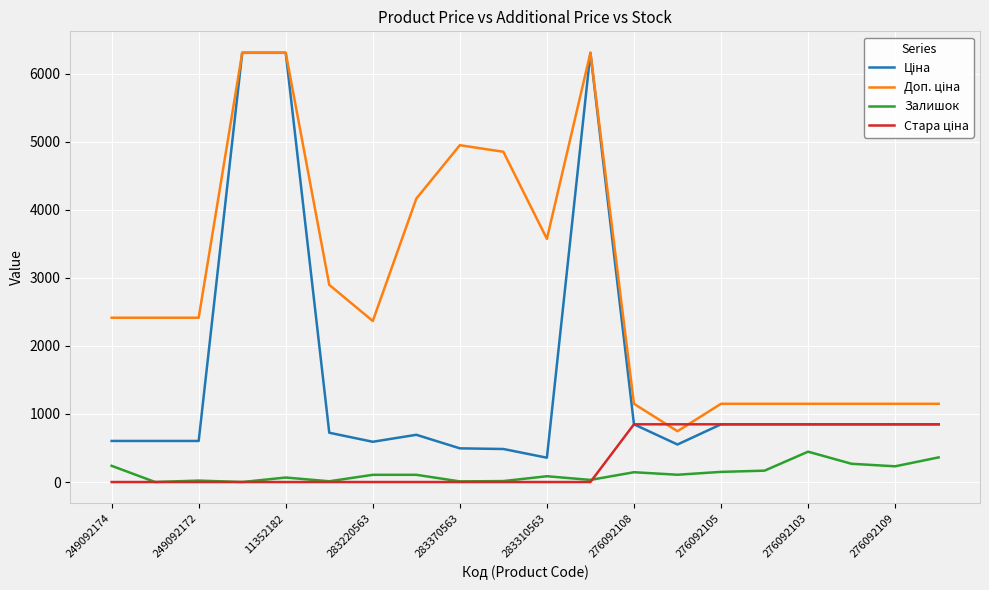

The Залишок series shows 109.3 at 276092103. True or false?

False